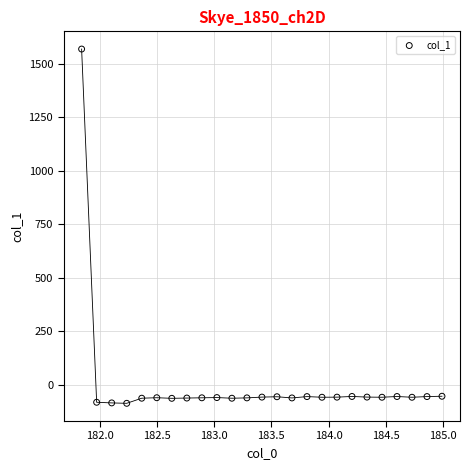

What is the range of Y values (max minus min)?

1656.4